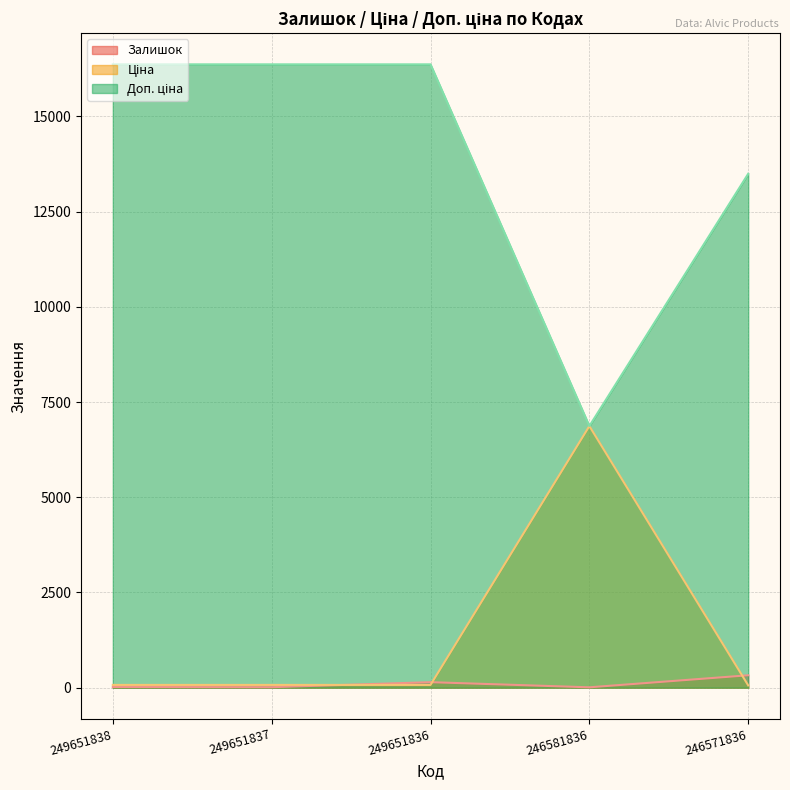

The Доп. ціна series shows 3533.7 at 246581836. True or false?

False